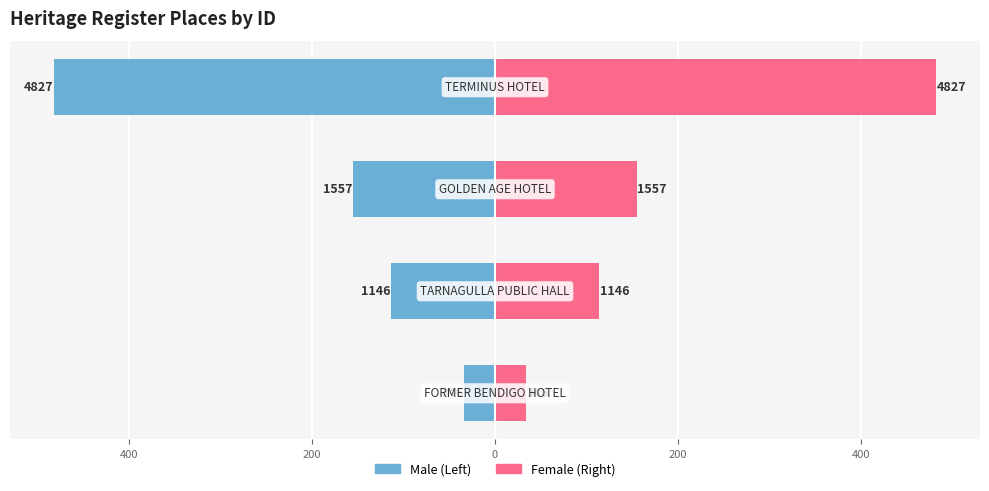

Reading right to left, transcribe all the data shown in this chart.

Male: -482	-155	-114	-34
Female: 482	155	114	34